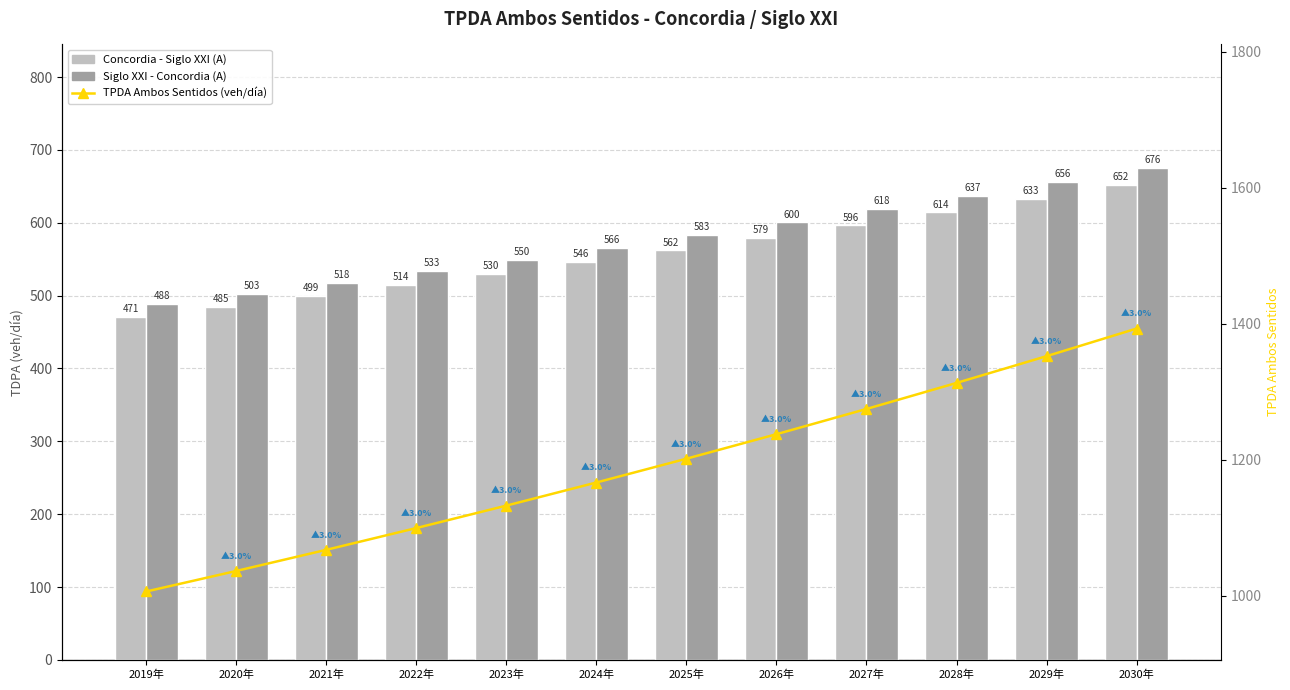

At how many categories does at least one series exceed 1164?

7